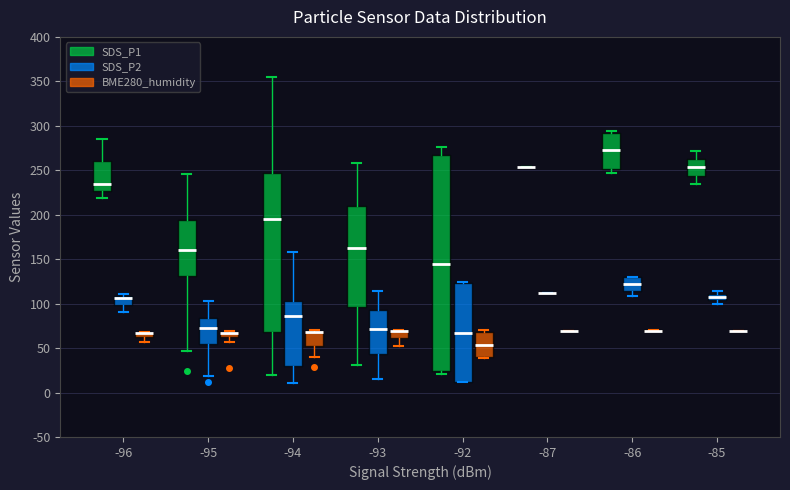

Comparing the boxes themselves (not the whiskers), which one is the tallest?

-92 (SDS_P1)